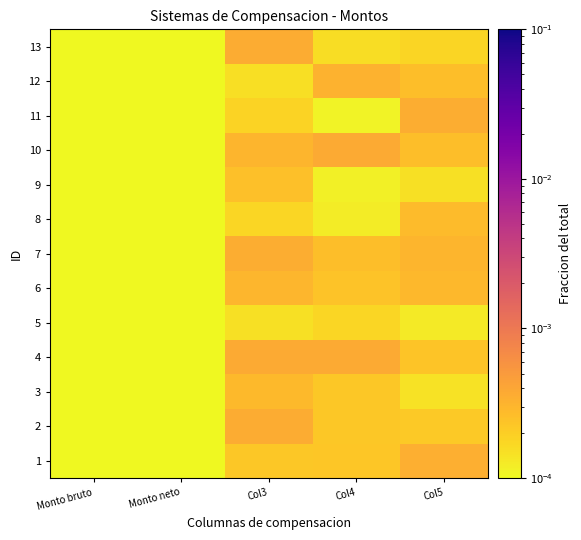

How many data points does each series have?

5